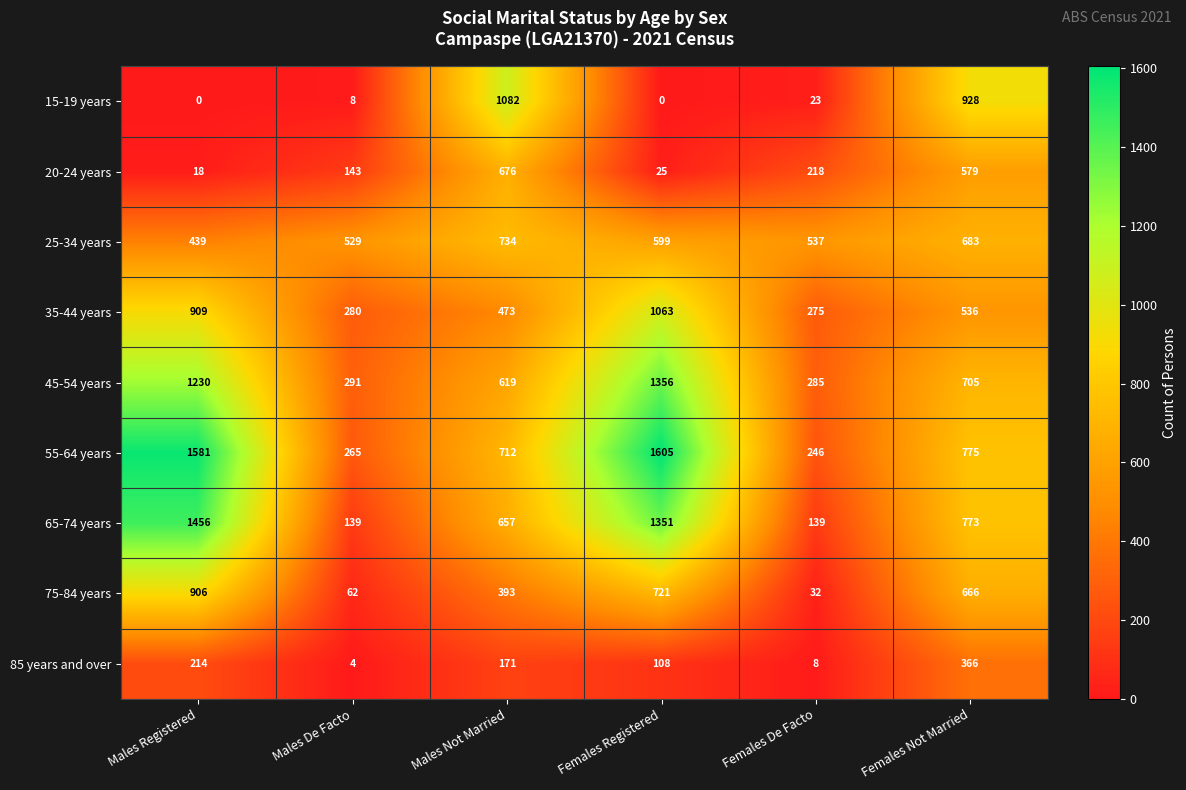

List the labels in order of 25-34 years value, largest first.

Males Not Married, Females Not Married, Females Registered, Females De Facto, Males De Facto, Males Registered